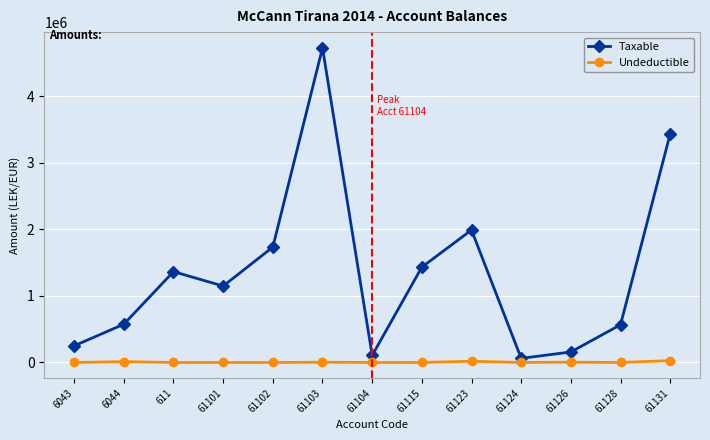

Read the Taxable value at 61128.

567460.5